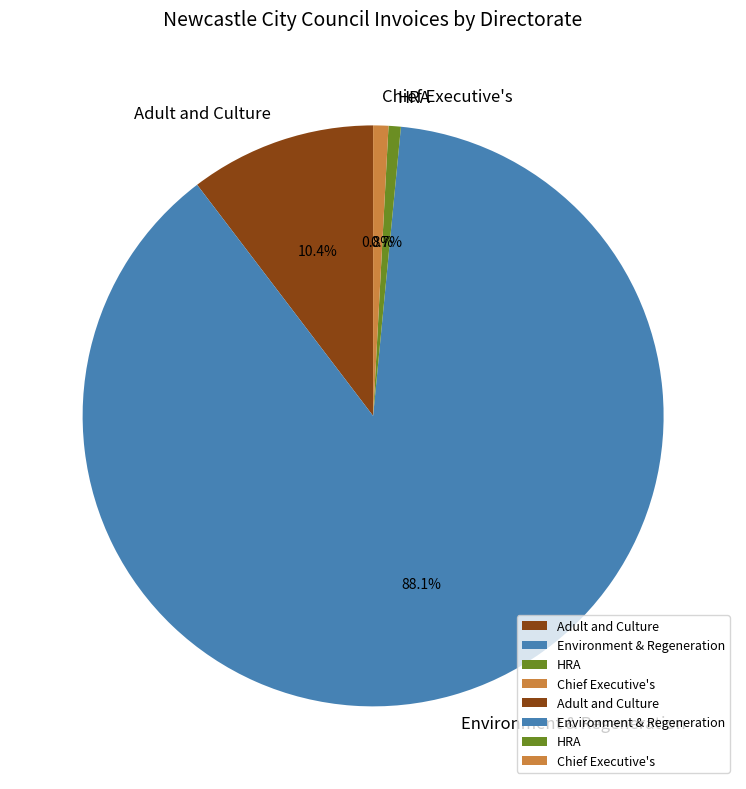

Is Environment & Regeneration the majority of the pie?

Yes